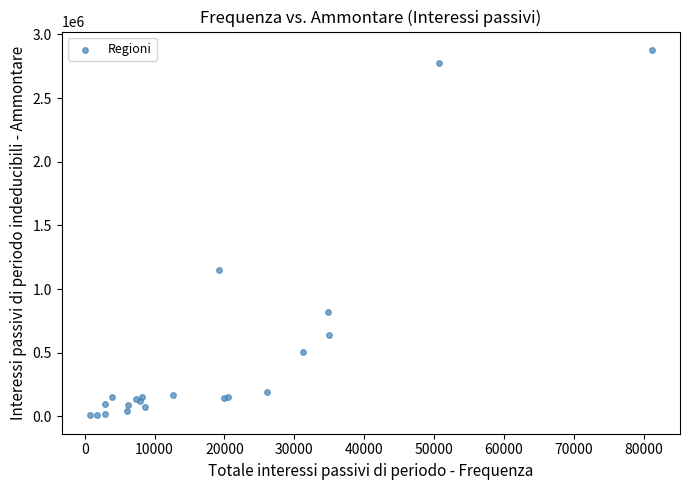

What Y value in the scatter plot is closest to 1443299?

1147818